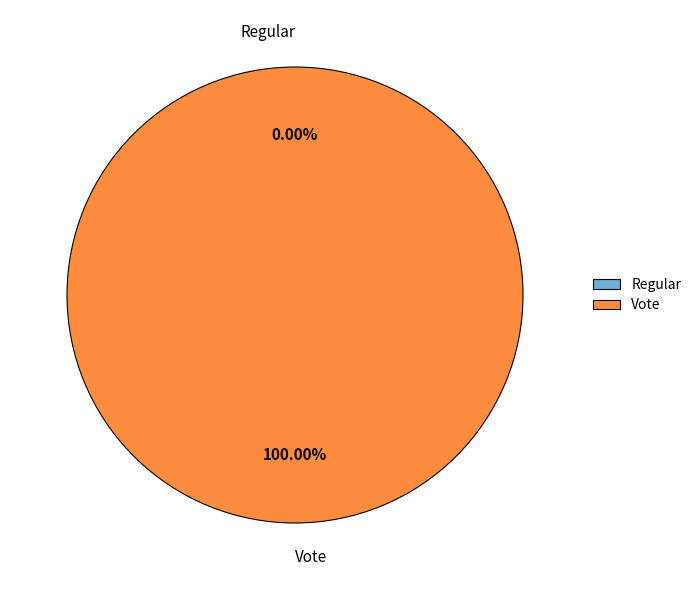

Does any single category account for the majority?

Yes